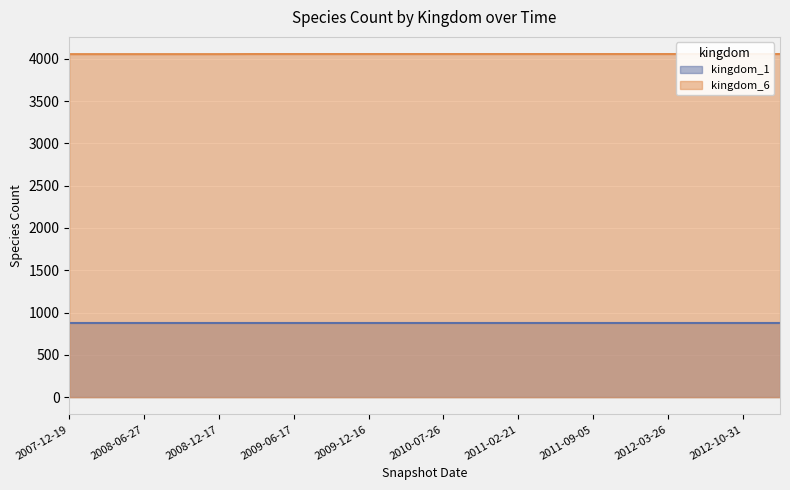

What is the ratio of the value at 2008-04-01 to the value at 2012-07-13?

1.0